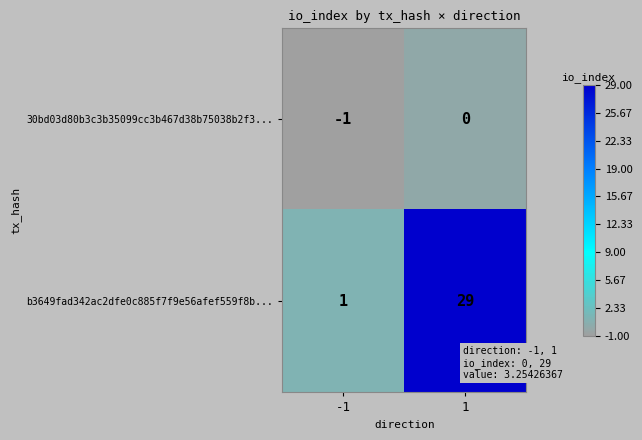

Read the b3649fad342ac2dfe0c885f7f9e56afef559f8b... value at 1, to the nearest 10.

30